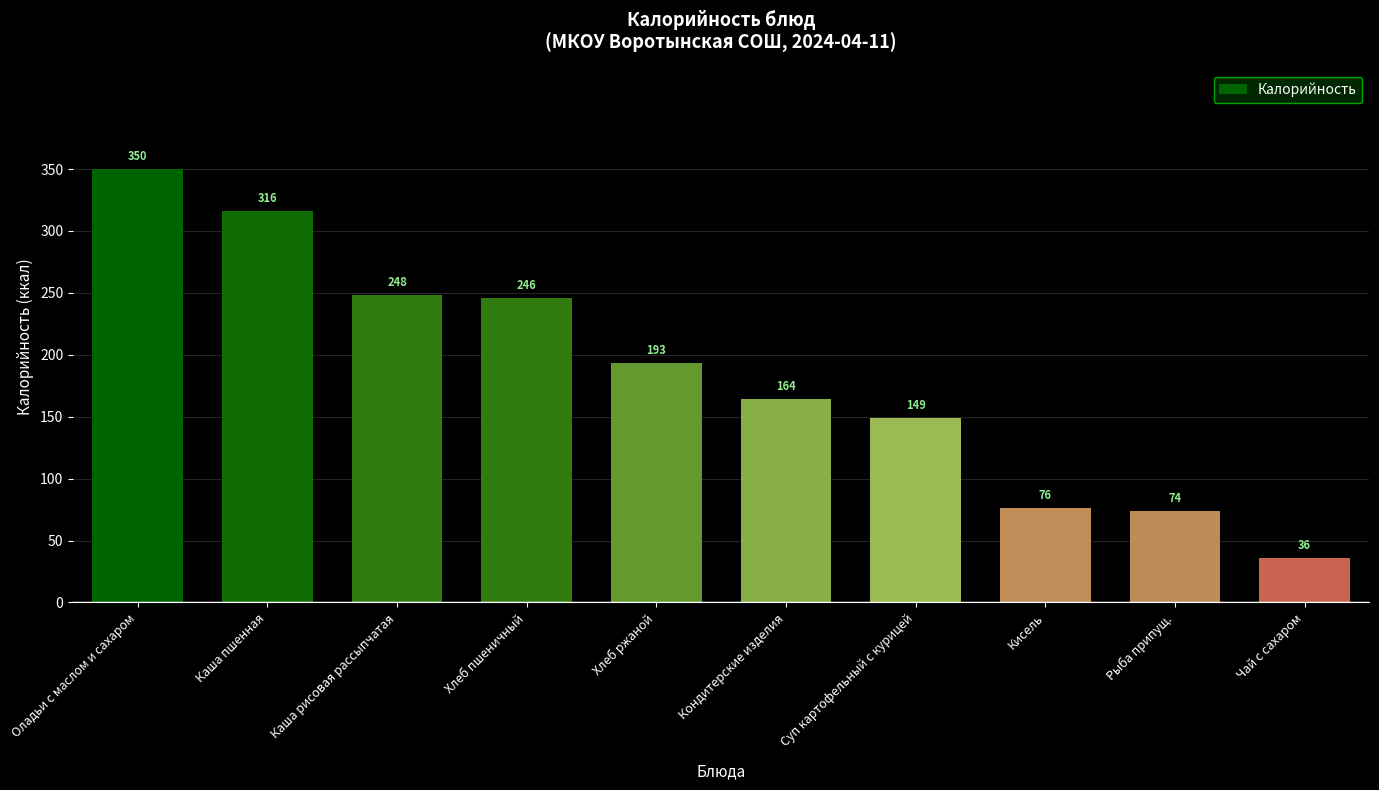

Rank the categories by value from lowest to highest.

Чай с сахаром, Рыба припущ., Кисель, Суп картофельный с курицей, Кондитерские изделия, Хлеб ржаной, Хлеб пшеничный, Каша рисовая рассыпчатая, Каша пшенная, Оладьи с маслом и сахаром